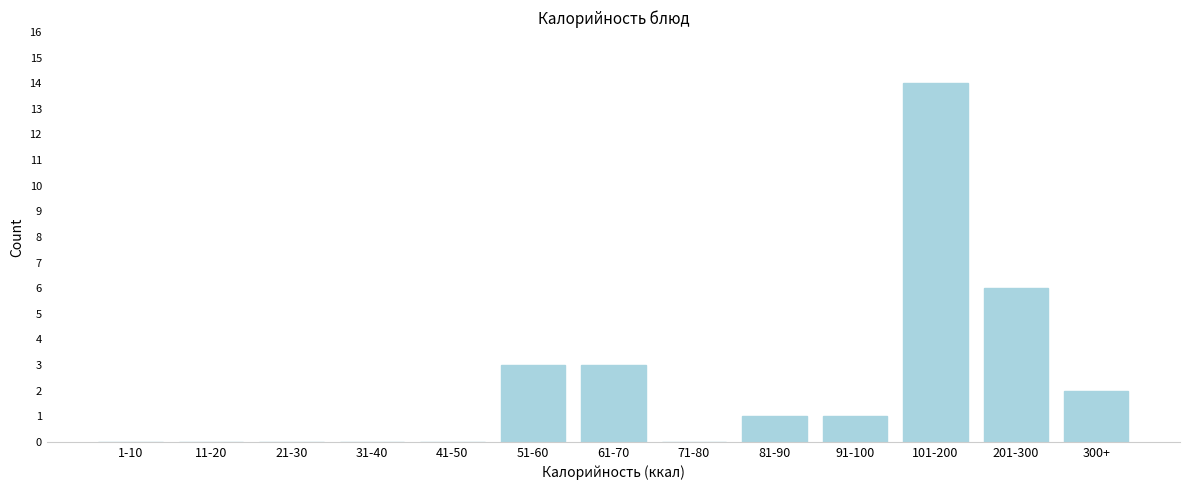

Reading right to left, transcribe all the data shown in this chart.

300+=2	201-300=6	101-200=14	91-100=1	81-90=1	71-80=0	61-70=3	51-60=3	41-50=0	31-40=0	21-30=0	11-20=0	1-10=0